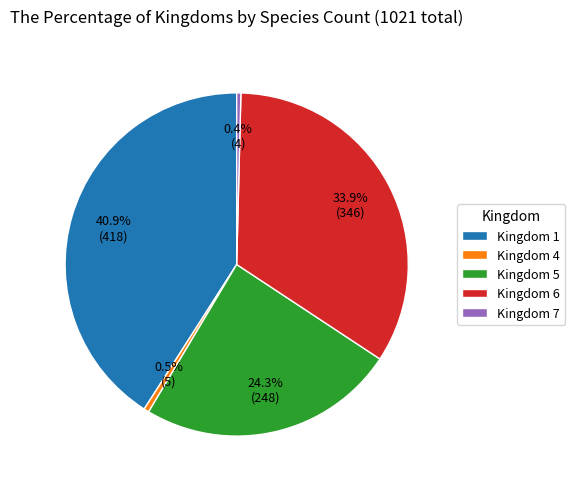

What is the largest slice in the pie chart?

Kingdom 1